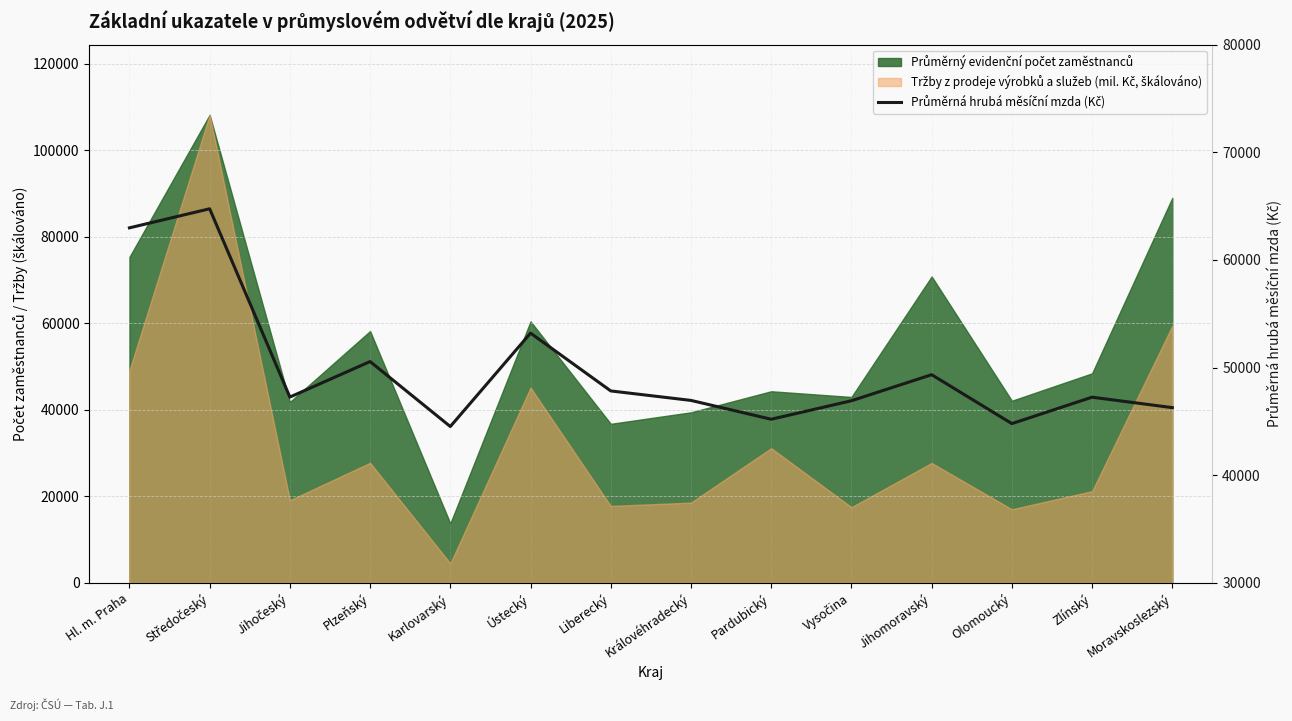

At which category does the data reach its first local valley?

Jihočeský